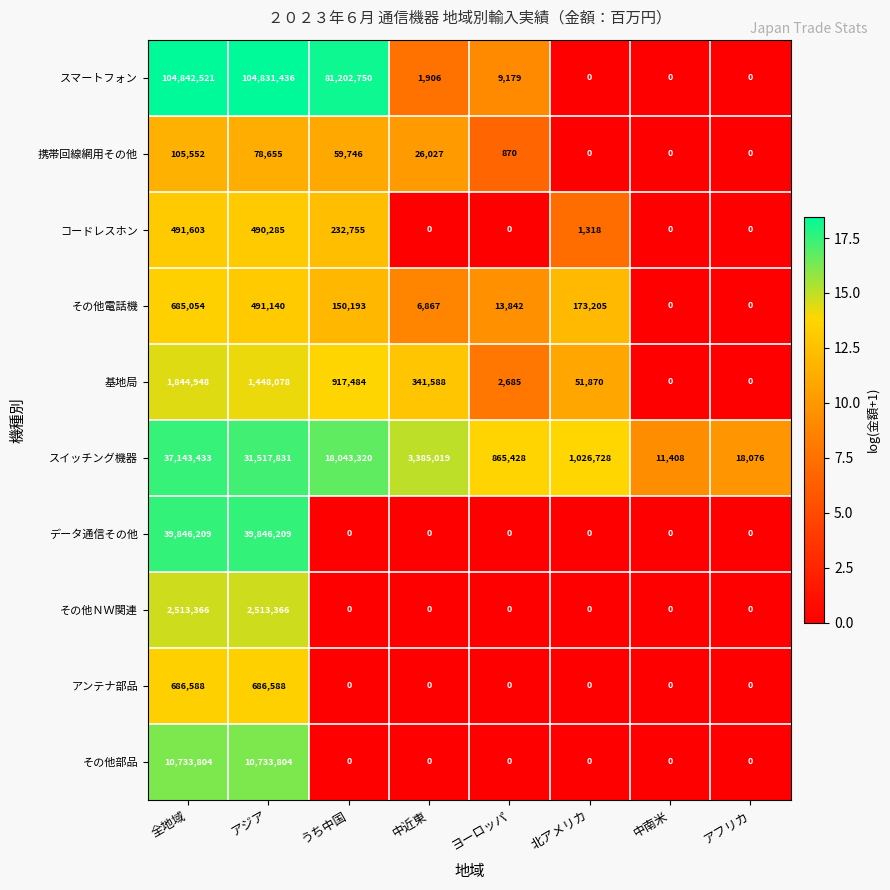

True or false: アンテナ部品 has a value of 0 at アフリカ.

True